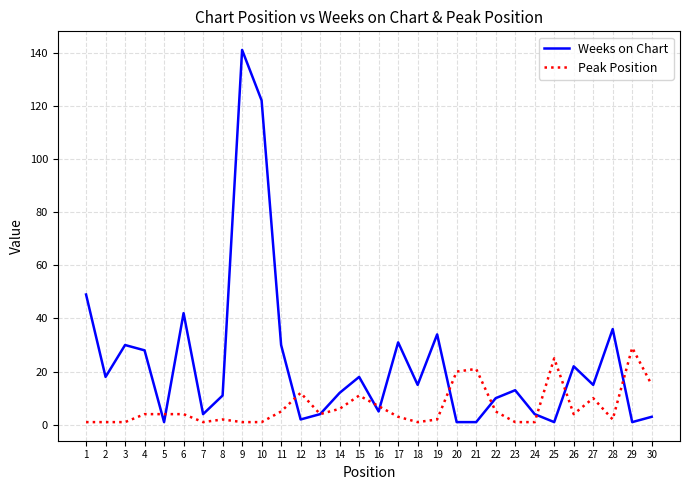

What is the sum of all Peak Position values?

204